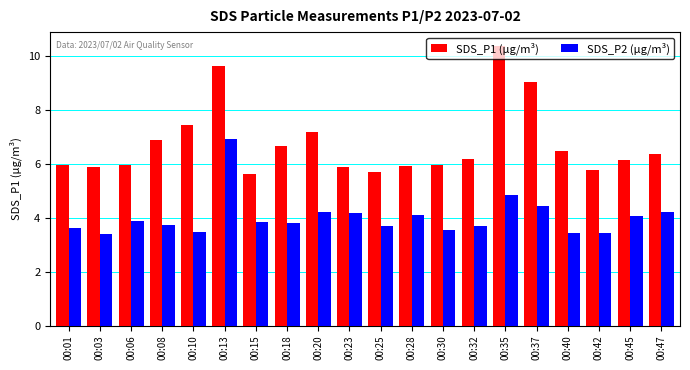

What is the difference between the highest and lowest values at 00:18?

2.9